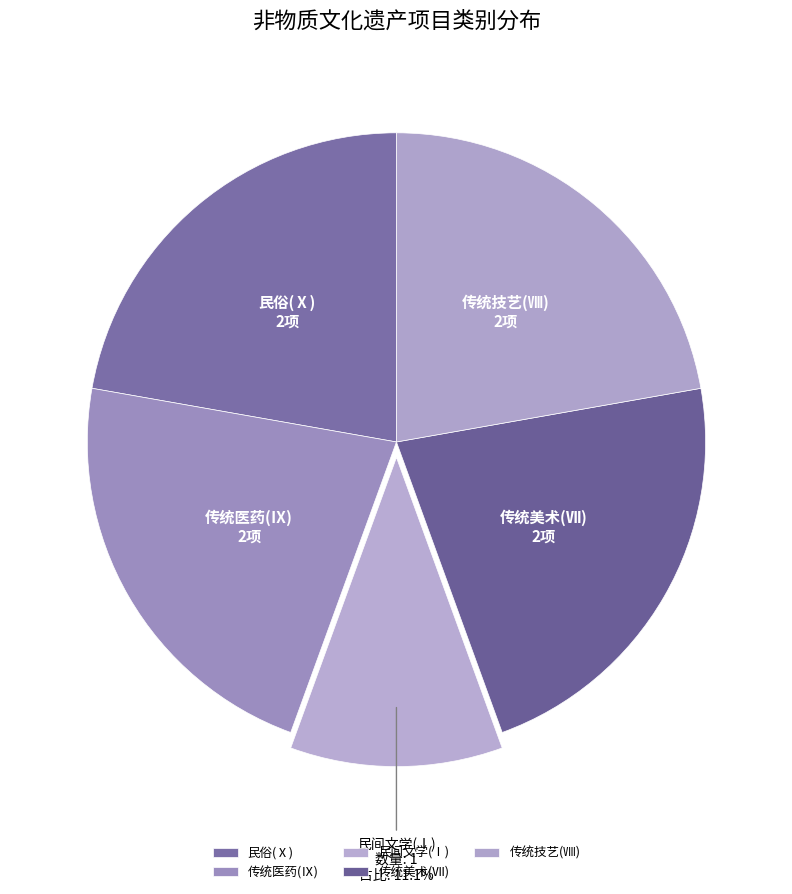

To the nearest percent, what portion does 民间文学(Ⅰ) represent?

11%